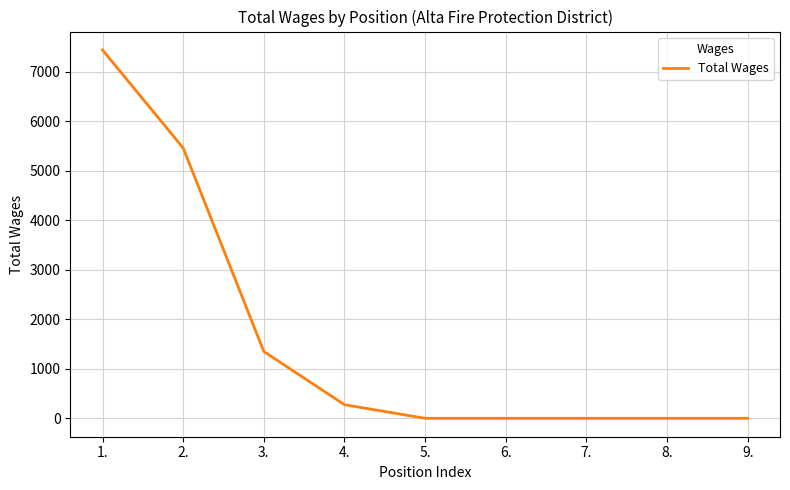

What is the average value?

1615